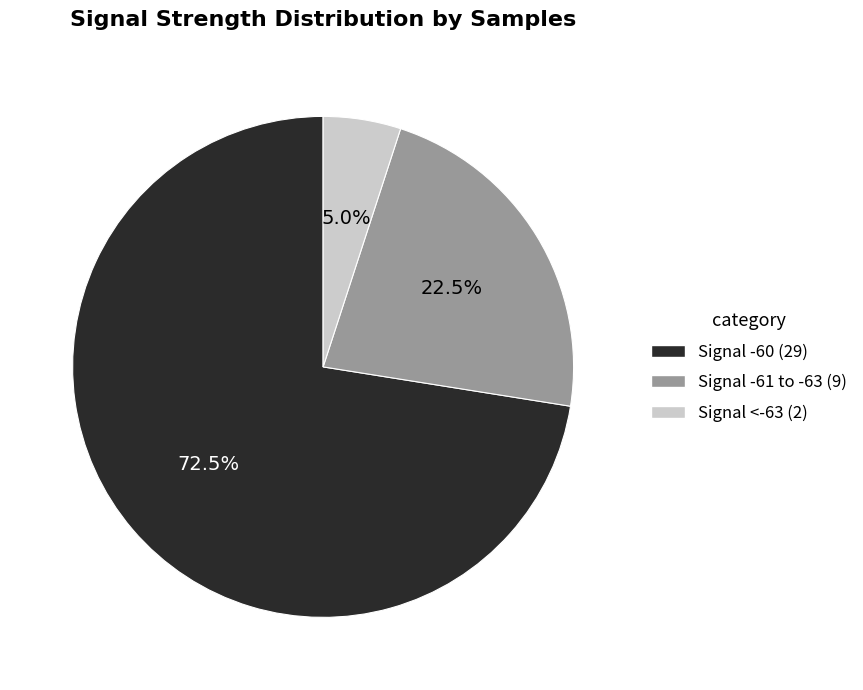

Is there any slice that represents more than half of the pie?

Yes